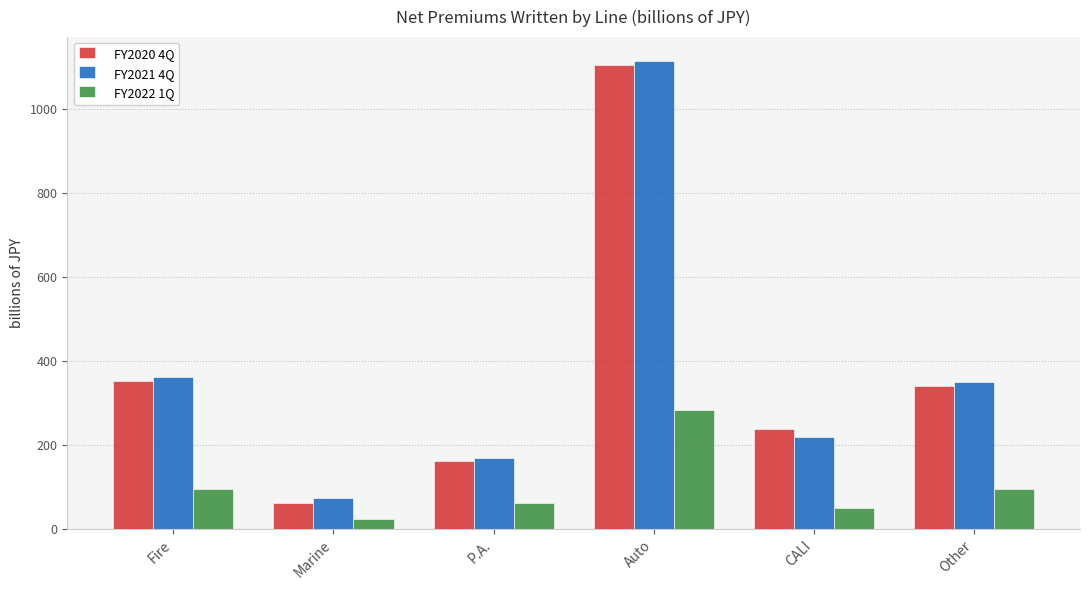

What is the total value across all series at Auto?

2503.0